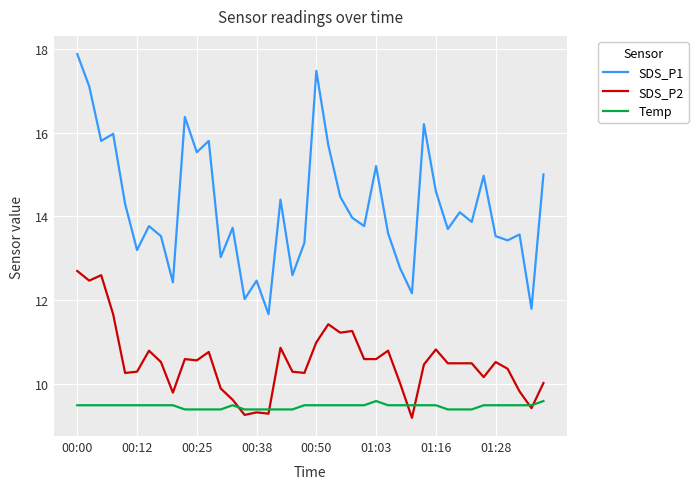

Which series has the widest spread of values?

SDS_P1